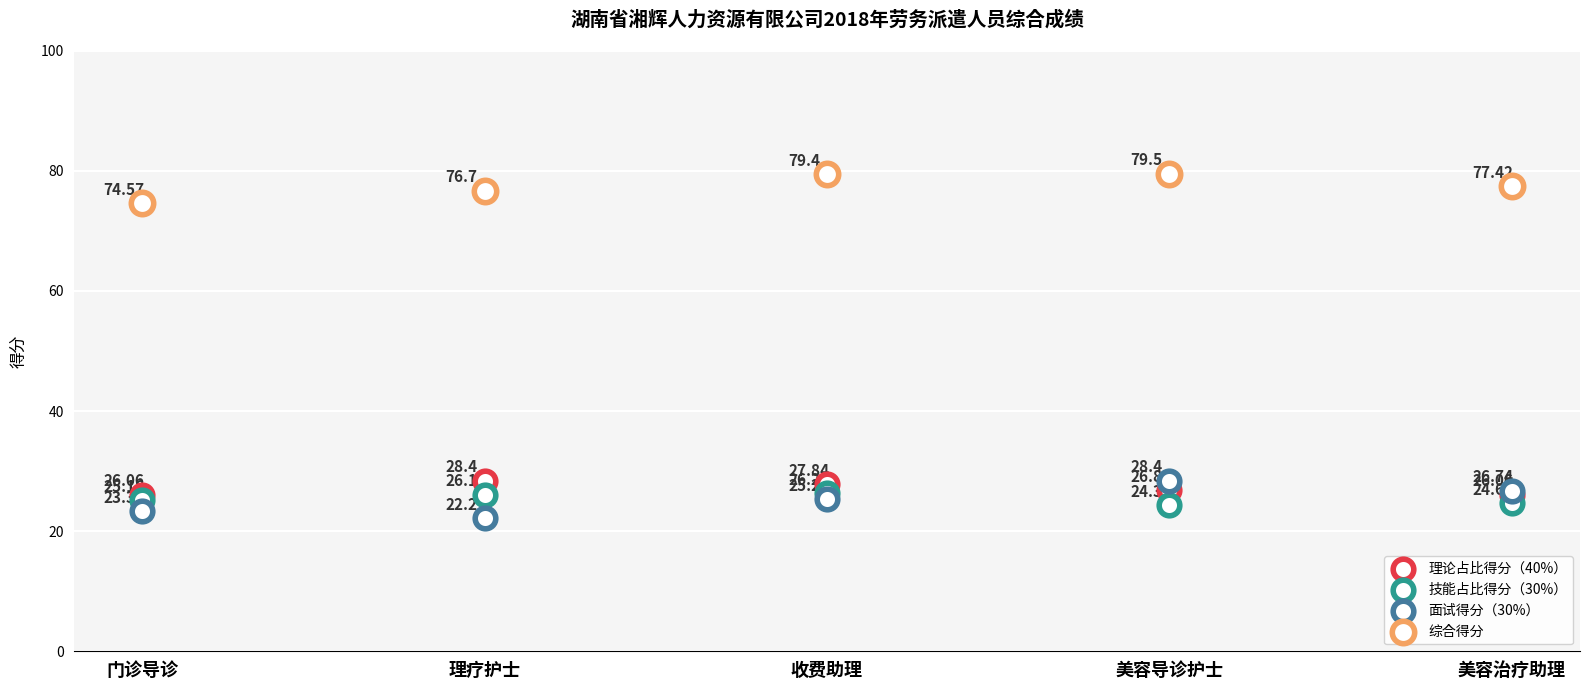

Which series contains the lowest Y value?

面试得分（30%）